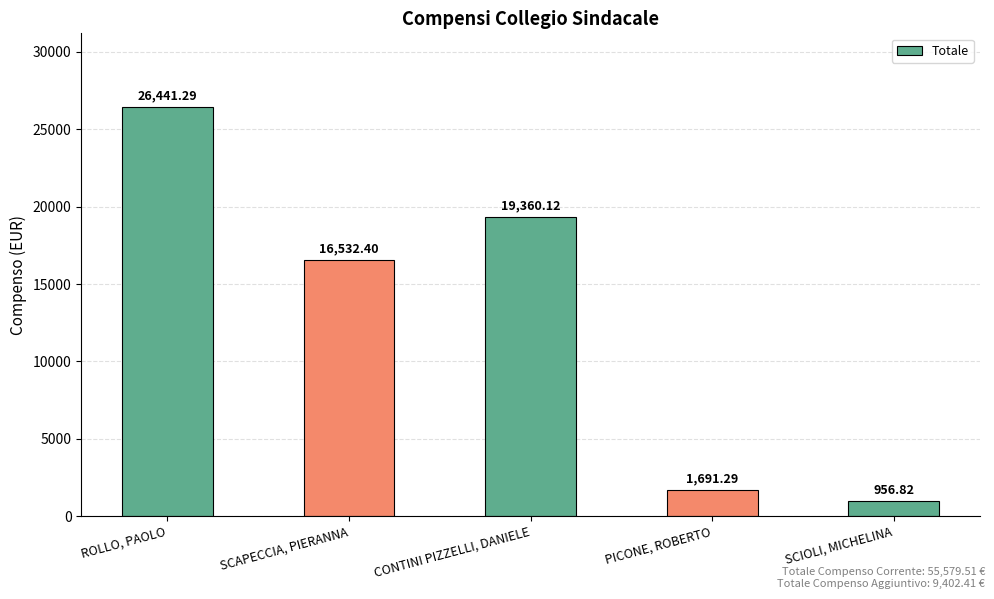

Are the bars grouped side by side (vs. stacked)?

No